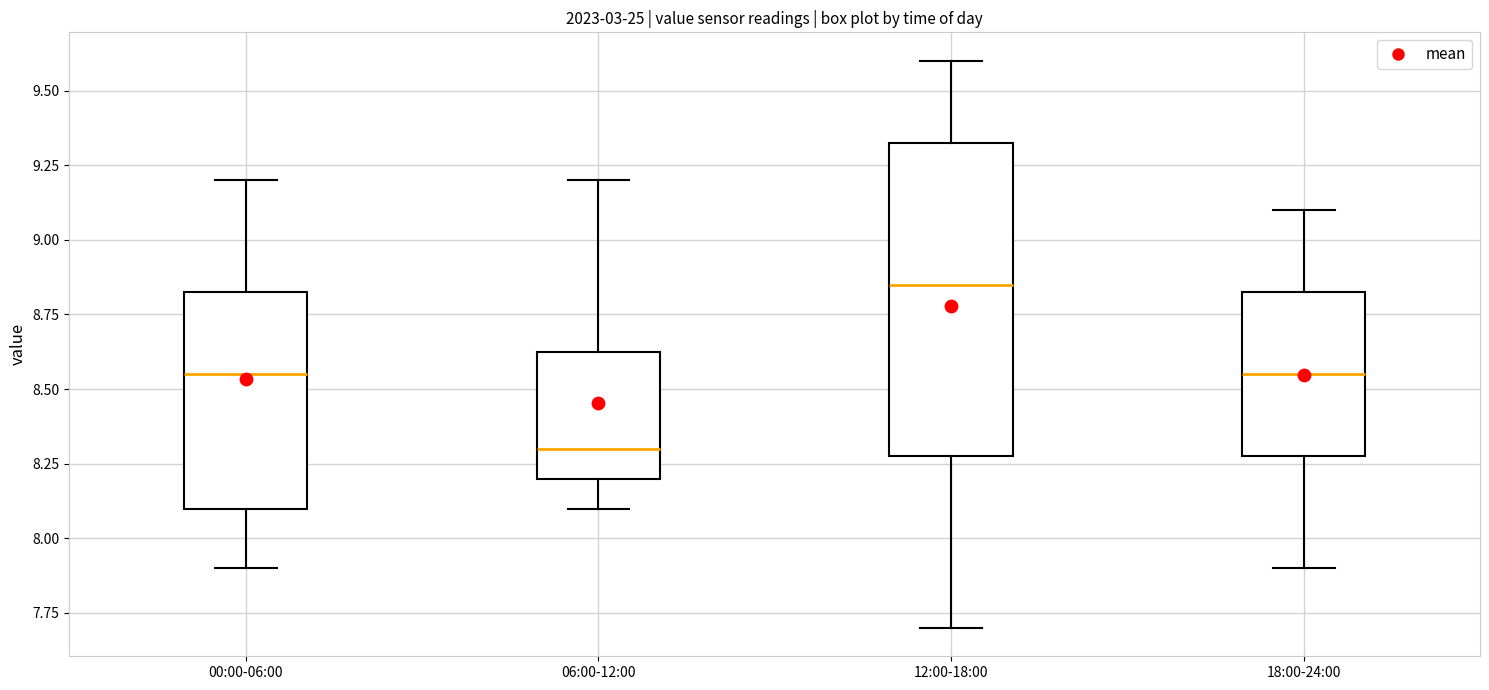

Where is the lower edge of the box for 06:00-12:00 on the y-axis? The values are not printed on the chart, so give them approximately, as read against the axis.

8.20